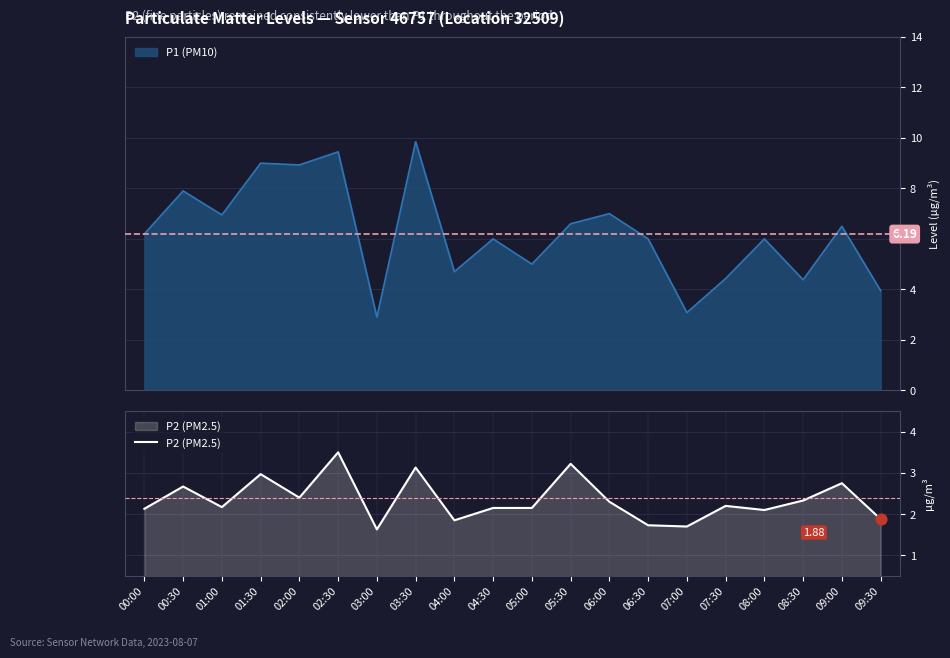

Approximately how many times larger is the value at 06:30 compared to 03:30?

0.6